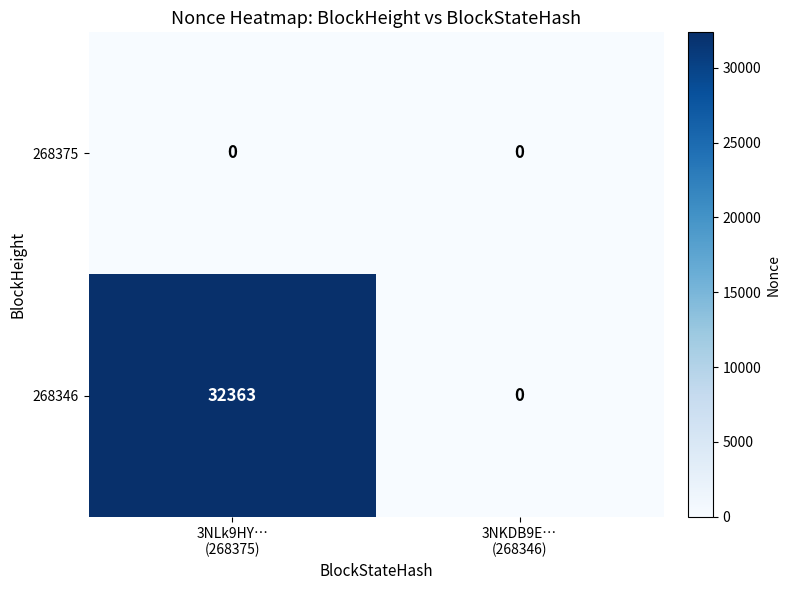

What is the total value across all series at 3NLk9HY…
(268375)?

32363